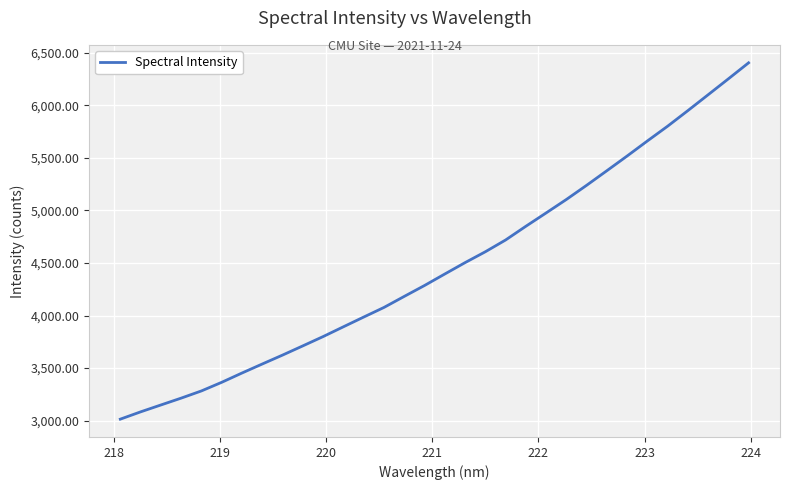

What is the maximum value shown in the chart?

6404.0